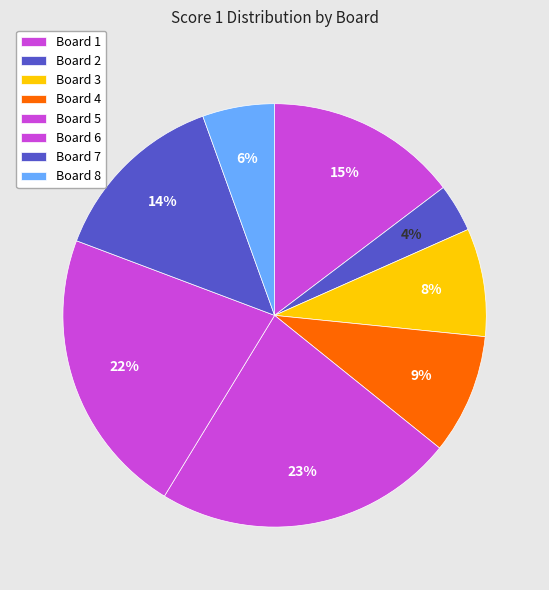

To the nearest percent, what is the difference between the Board 2 and Board 1 slice percentages?

11%